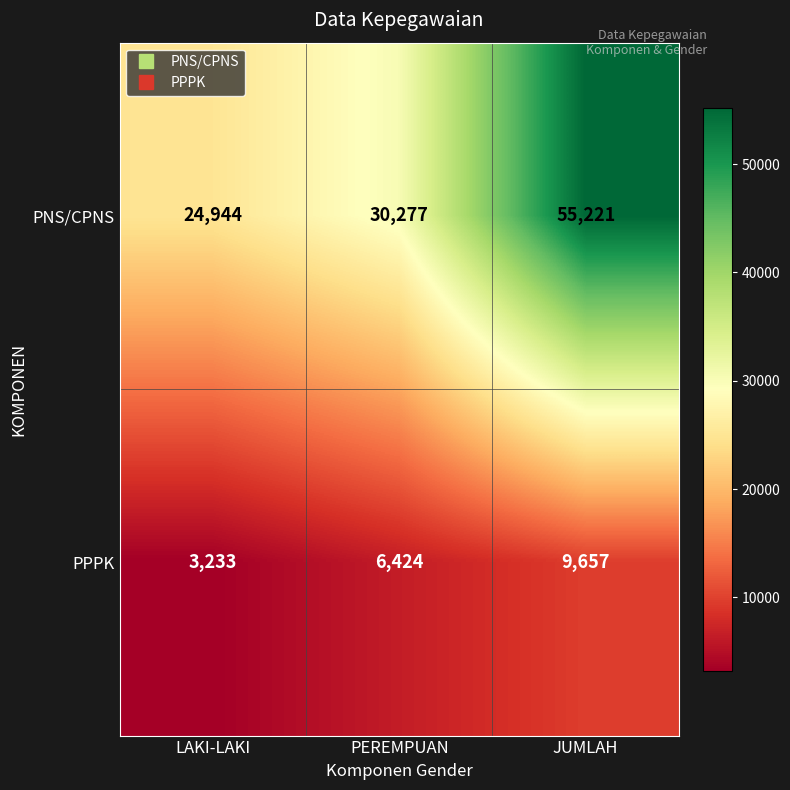

Rank the series at JUMLAH from lowest to highest value.

PPPK, PNS/CPNS